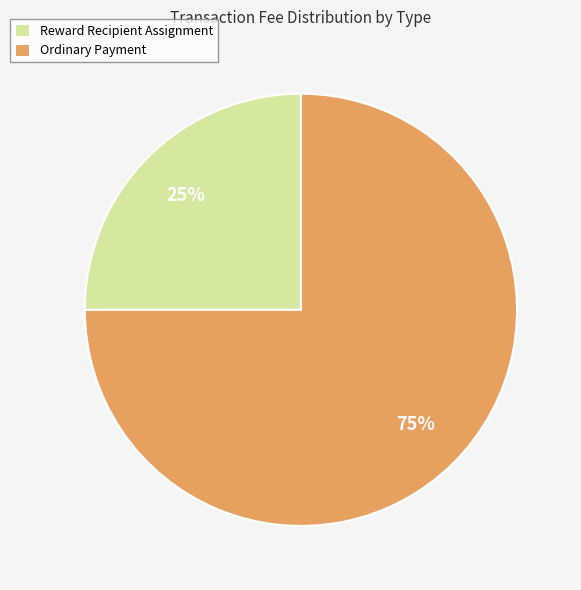

Do Reward Recipient Assignment and Ordinary Payment together represent more than half of the pie?

Yes